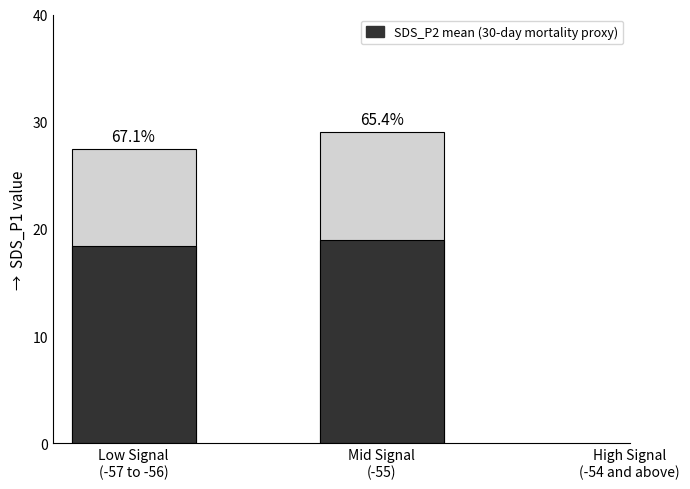

What is the minimum value for SDS_P2 mean (30-day mortality proxy)?

18.4